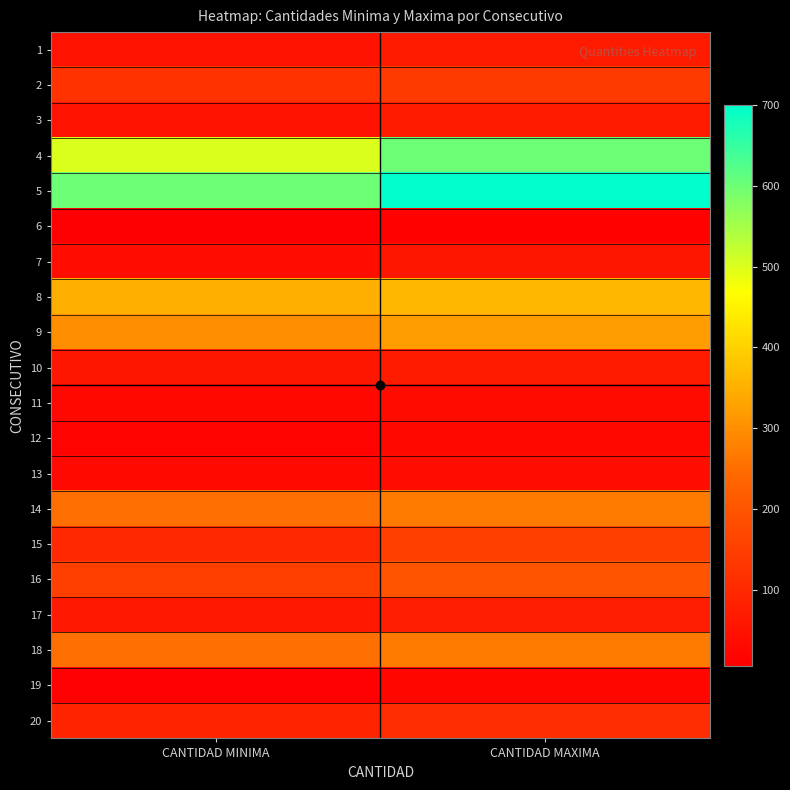

Reading left to right, extract all data points from this chart.

1: CANTIDAD MINIMA=50	CANTIDAD MAXIMA=70
2: CANTIDAD MINIMA=120	CANTIDAD MAXIMA=140
3: CANTIDAD MINIMA=50	CANTIDAD MAXIMA=70
4: CANTIDAD MINIMA=500	CANTIDAD MAXIMA=600
5: CANTIDAD MINIMA=600	CANTIDAD MAXIMA=700
6: CANTIDAD MINIMA=6	CANTIDAD MAXIMA=12
7: CANTIDAD MINIMA=40	CANTIDAD MAXIMA=60
8: CANTIDAD MINIMA=350	CANTIDAD MAXIMA=360
9: CANTIDAD MINIMA=300	CANTIDAD MAXIMA=320
10: CANTIDAD MINIMA=60	CANTIDAD MAXIMA=70
11: CANTIDAD MINIMA=25	CANTIDAD MAXIMA=35
12: CANTIDAD MINIMA=15	CANTIDAD MAXIMA=25
13: CANTIDAD MINIMA=30	CANTIDAD MAXIMA=40
14: CANTIDAD MINIMA=250	CANTIDAD MAXIMA=270
15: CANTIDAD MINIMA=100	CANTIDAD MAXIMA=150
16: CANTIDAD MINIMA=150	CANTIDAD MAXIMA=200
17: CANTIDAD MINIMA=65	CANTIDAD MAXIMA=75
18: CANTIDAD MINIMA=250	CANTIDAD MAXIMA=270
19: CANTIDAD MINIMA=10	CANTIDAD MAXIMA=20
20: CANTIDAD MINIMA=90	CANTIDAD MAXIMA=110